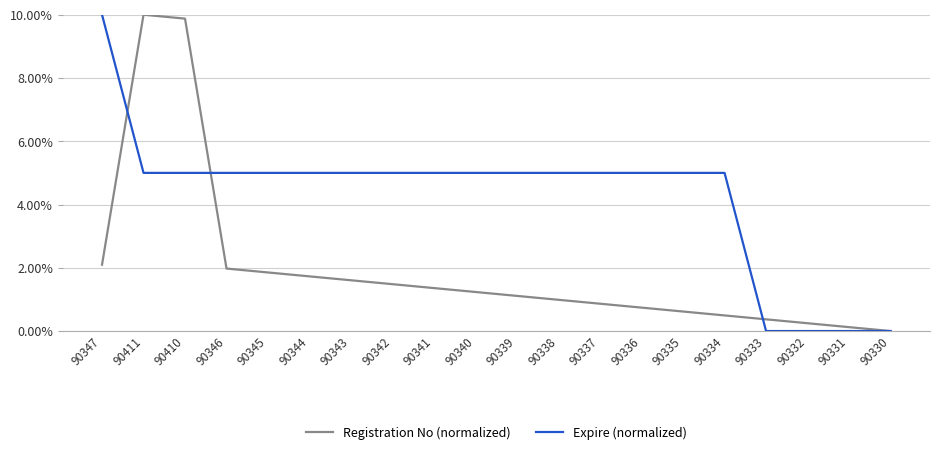

At 90345, list the series in order from largest to smallest.

Expire (normalized), Registration No (normalized)